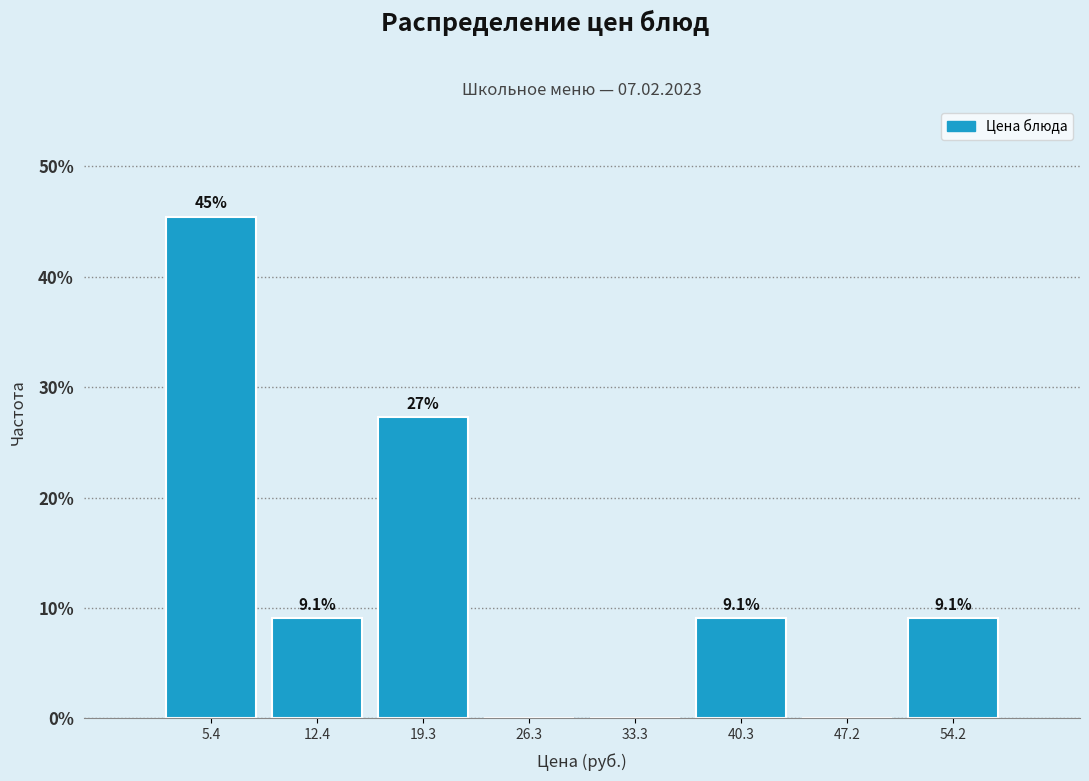

Over which range of the x-axis is the bar tallest?

2 to 9